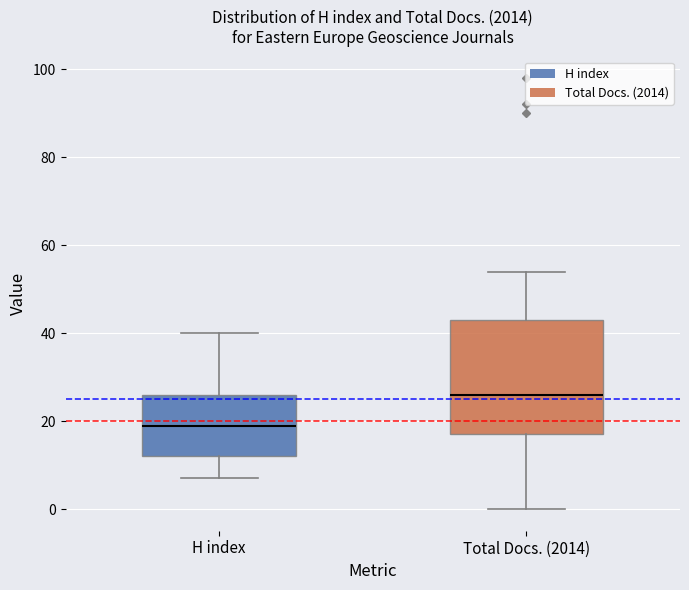

Reading left to right, transcribe this box plot: for each box, give where its median line is, the range the box spans, and where its two whiskers end, as read against the y-axis. The values are not printed on the chart, so give them approximately, as read against the axis.

H index: median 20, box 12 to 26, whiskers 8 to 40
Total Docs. (2014): median 26, box 18 to 44, whiskers 0 to 54